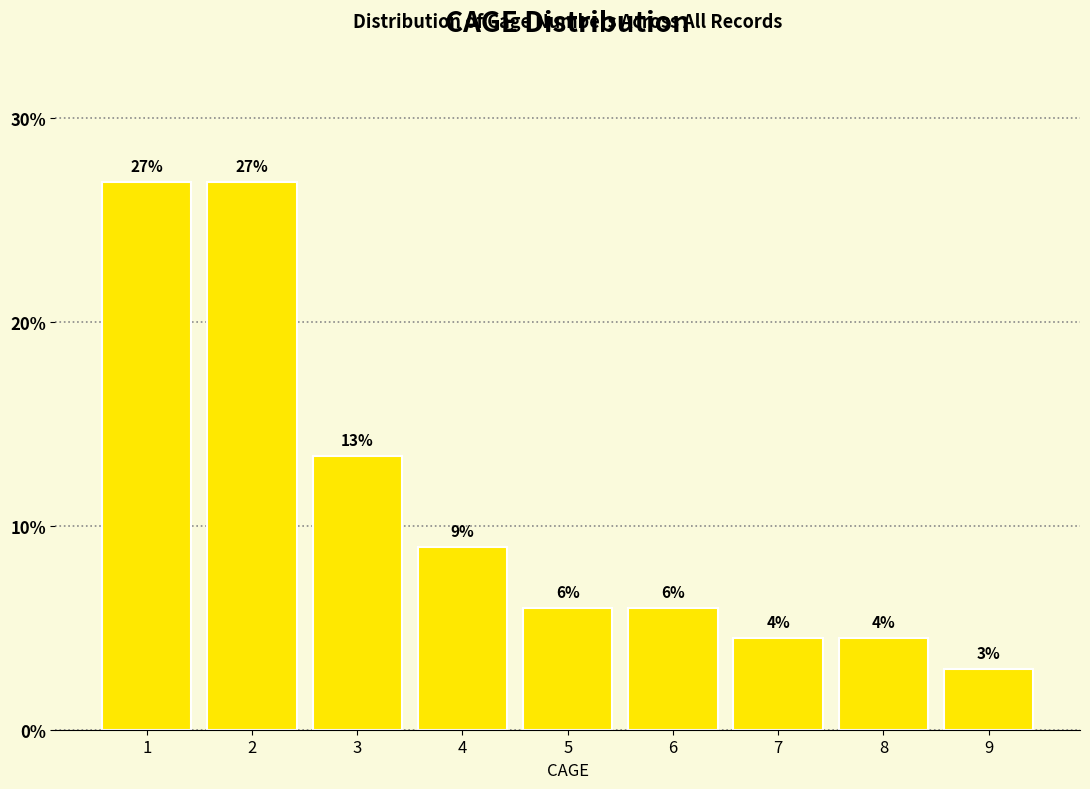

What is the approximate value at 1?

26.9